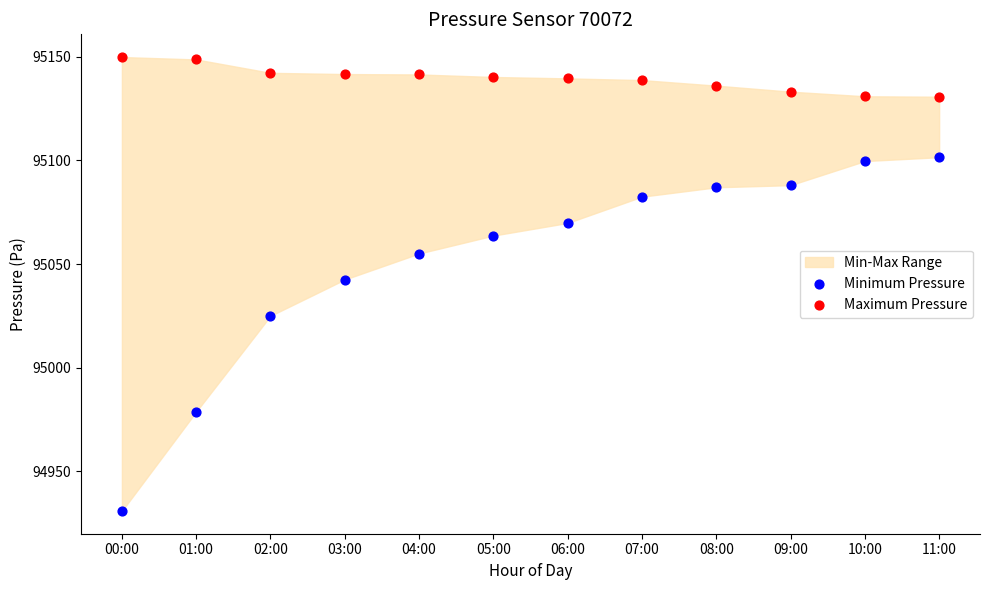

In the Minimum Pressure series, what Y value is closest to 95016?

95025.0